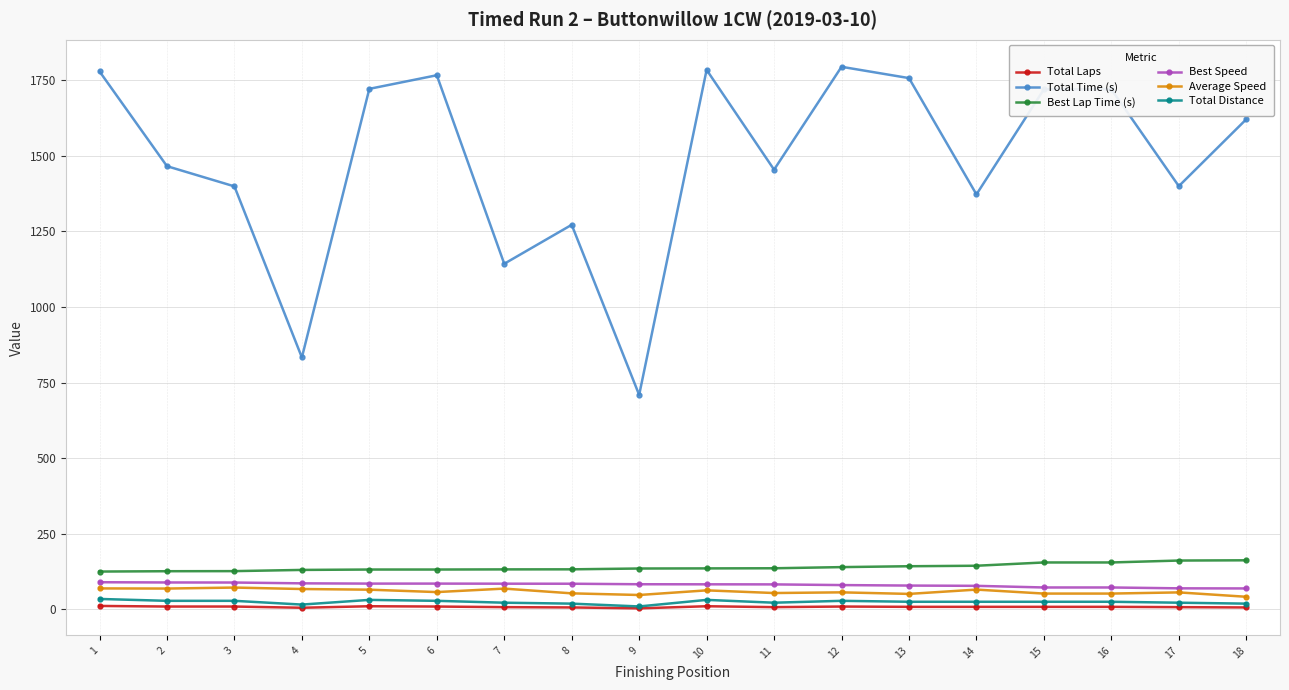

Which series has the largest total across all categories?

Total Time (s)